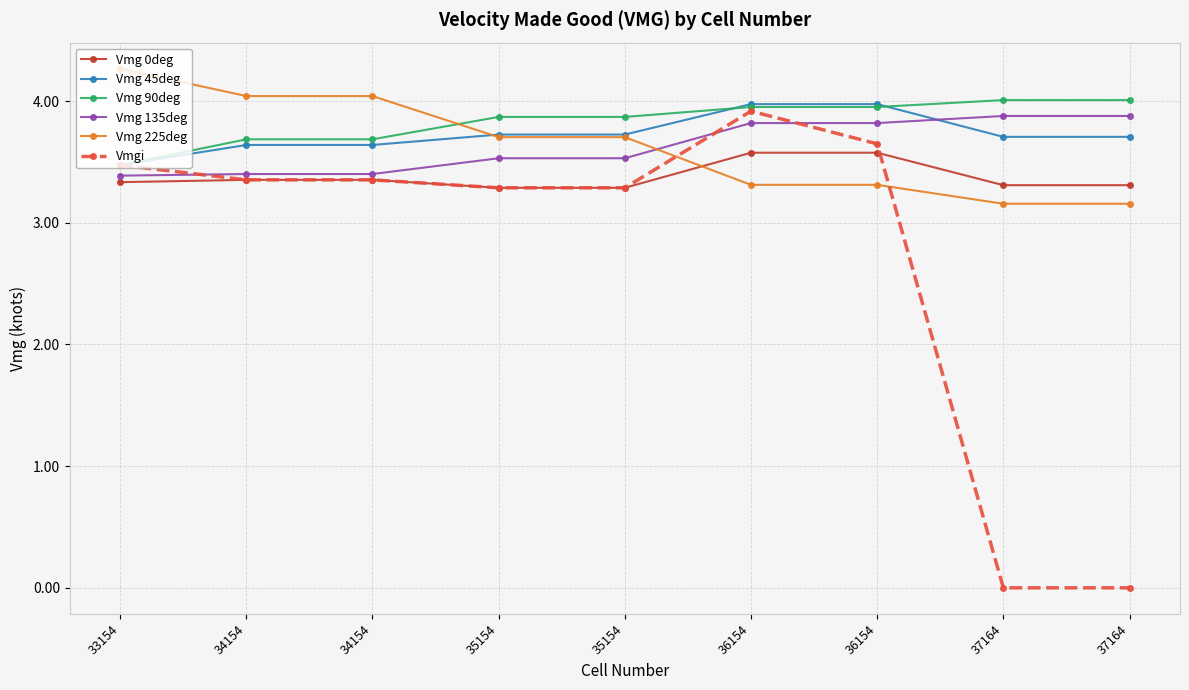

The value of Vmg 135deg at 34154 is 3.4. True or false?

True